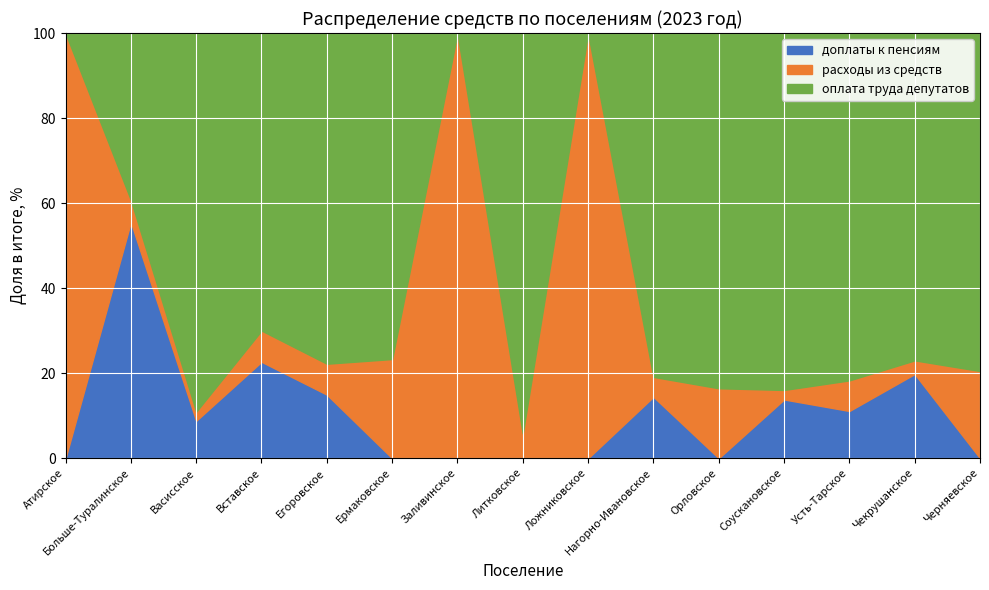

What position from the left is Орловское?

11